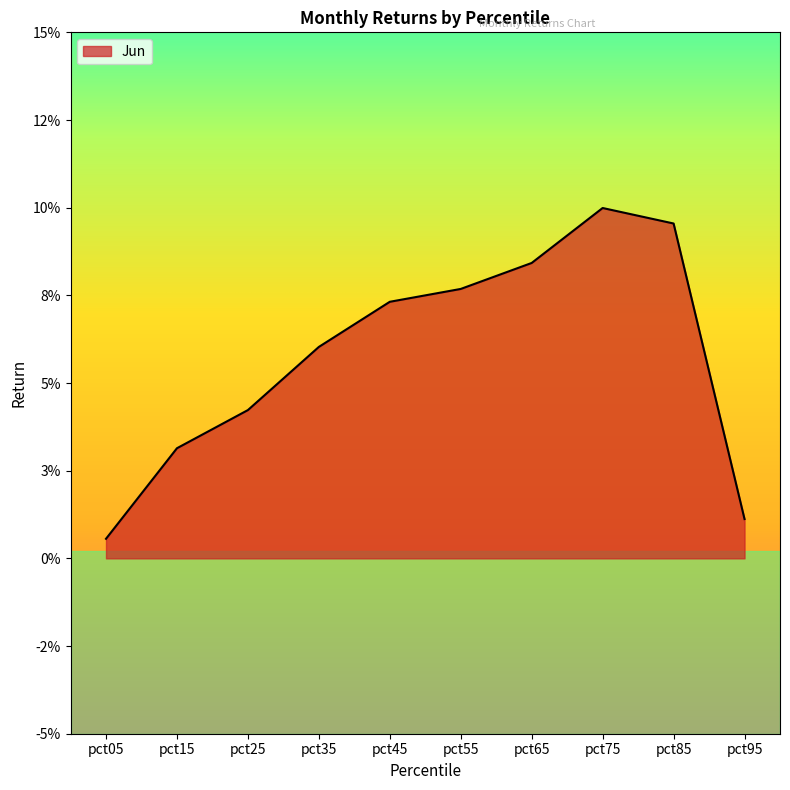

Reading right to left, transcribe all the data shown in this chart.

0.0	0.1	0.1	0.1	0.1	0.1	0.1	0.0	0.0	0.0